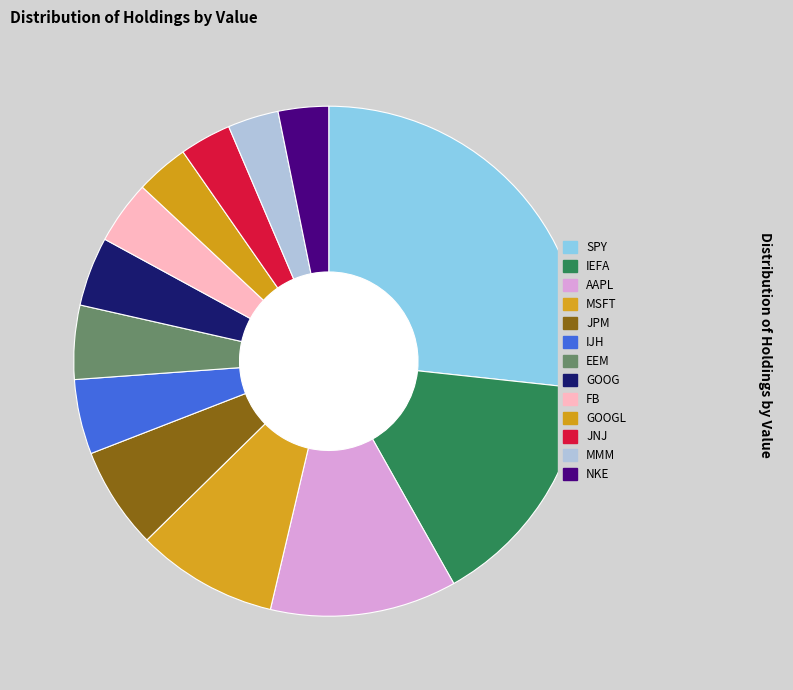

Which slice is the largest?

SPY